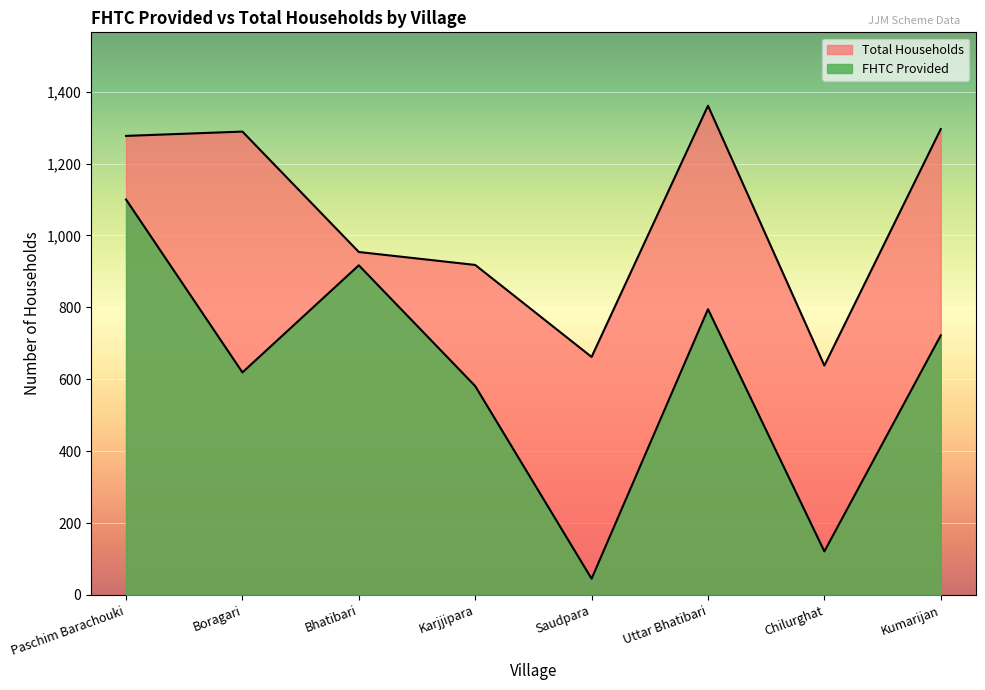

Is it true that FHTC Provided equals 619 at Boragari?

True